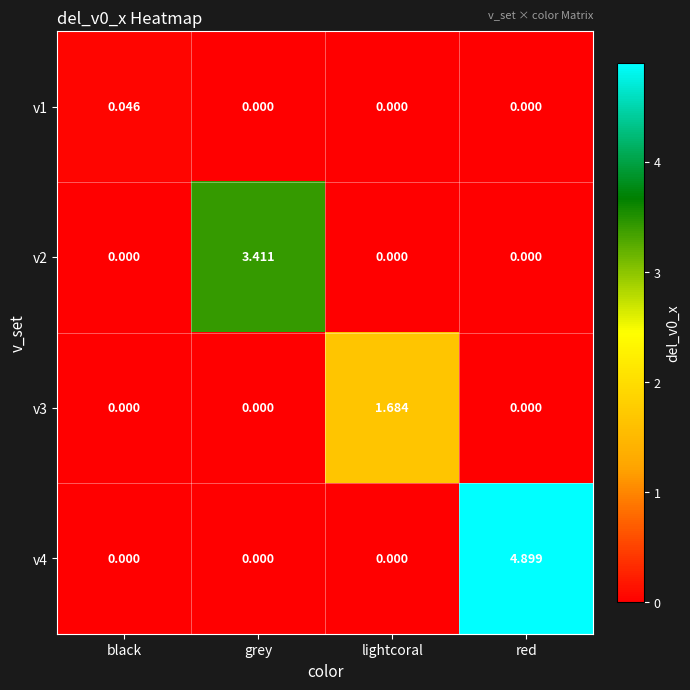

Which label corresponds to the largest value in the chart?

red